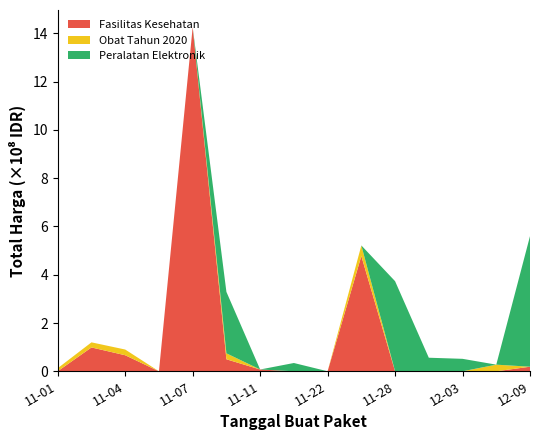

Reading left to right, extract all data points from this chart.

Fasilitas Kesehatan: 2021-11-01=333600	2021-11-03=98772570	2021-11-04=66441200	2021-11-05=0	2021-11-07=1425867900	2021-11-08=49730040	2021-11-11=7401240	2021-11-17=0	2021-11-22=0	2021-11-24=477600000	2021-11-28=0	2021-12-01=0	2021-12-03=0	2021-12-07=0	2021-12-09=18900000
Obat Tahun 2020: 2021-11-01=12453900	2021-11-03=21117200	2021-11-04=23653000	2021-11-05=0	2021-11-07=0	2021-11-08=24693960	2021-11-11=0	2021-11-17=0	2021-11-22=0	2021-11-24=43859200	2021-11-28=0	2021-12-01=0	2021-12-03=0	2021-12-07=27412000	2021-12-09=0
Peralatan Elektronik: 2021-11-01=0	2021-11-03=0	2021-11-04=0	2021-11-05=0	2021-11-07=0	2021-11-08=254700000	2021-11-11=0	2021-11-17=34292000	2021-11-22=0	2021-11-24=0	2021-11-28=373404000	2021-12-01=56152800	2021-12-03=51601000	2021-12-07=0	2021-12-09=541071000